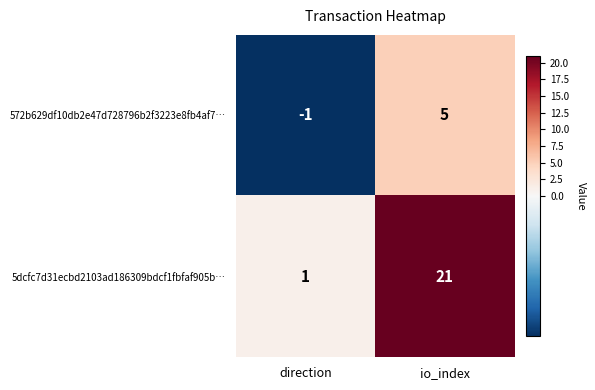

What is the maximum value shown in the chart?

21